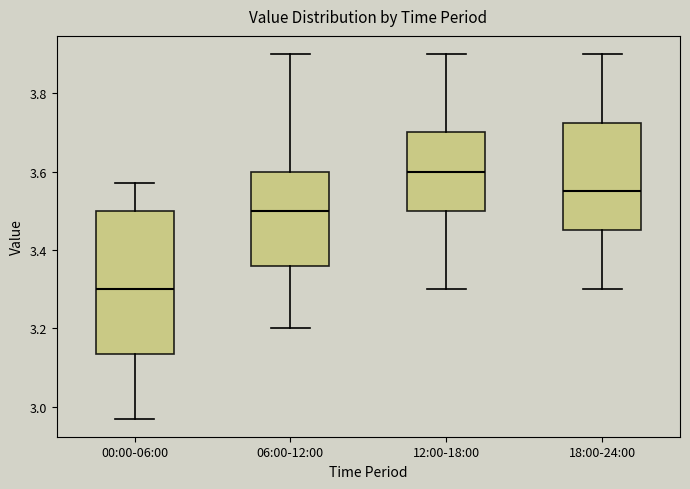

Which box is the tallest, from its lower edge to its upper edge?

00:00-06:00